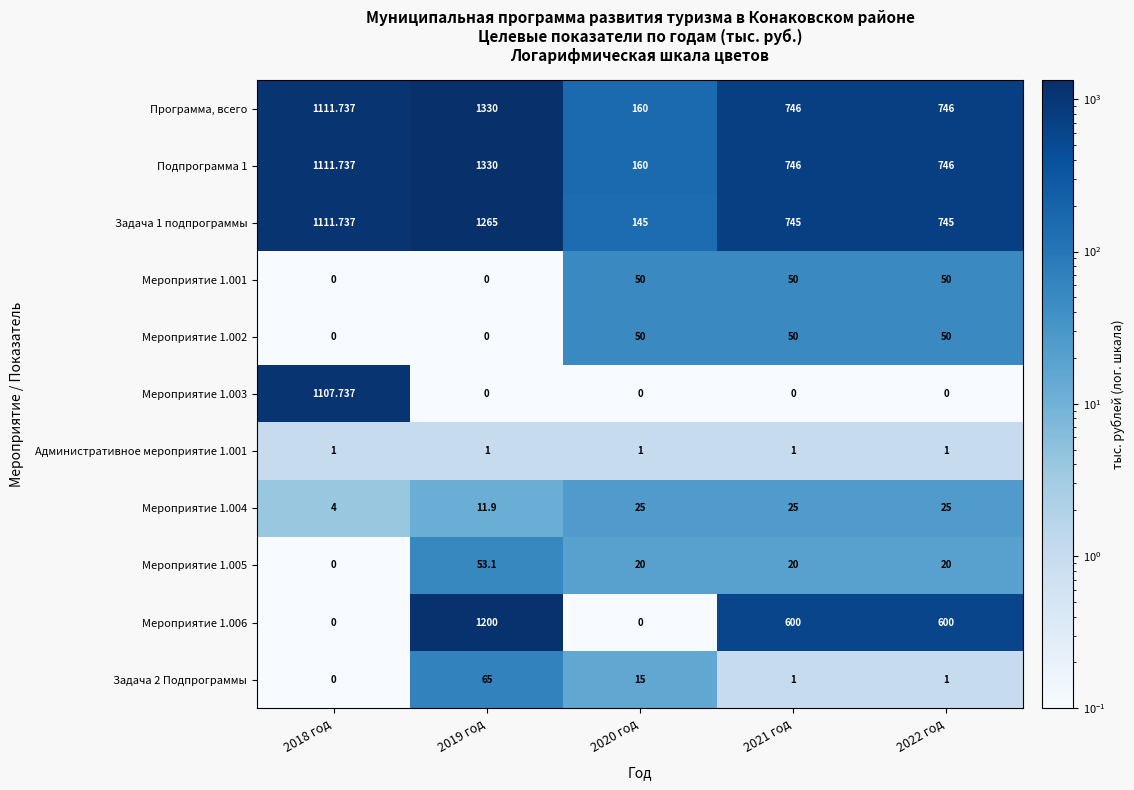

What is the total value across all series at 2018 год?

4447.9